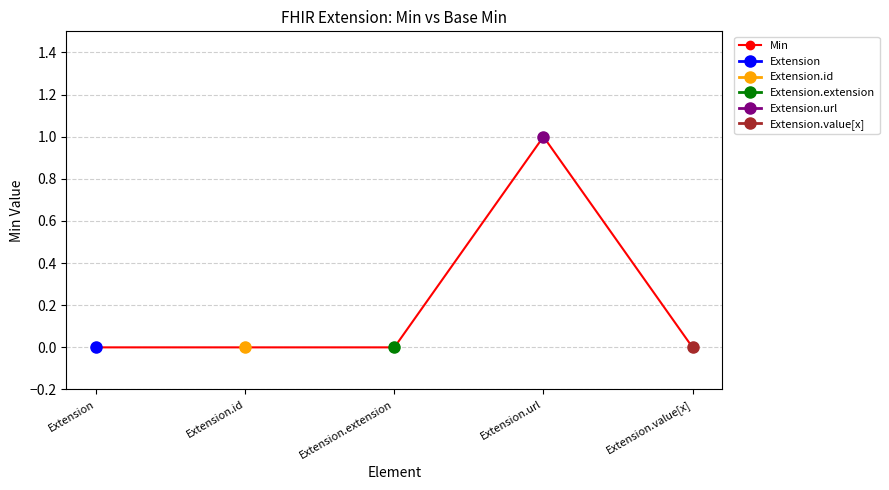

What is the difference between the maximum and minimum values?

1